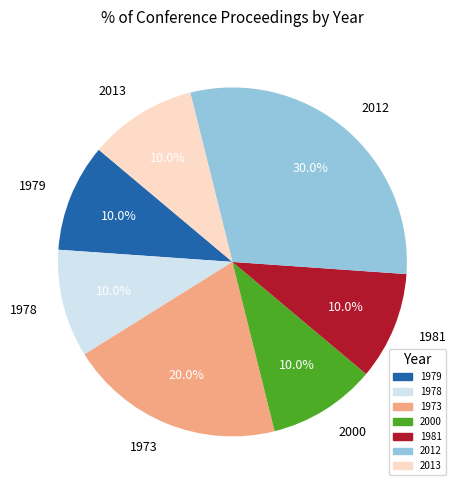

How many segments does this pie chart have?

7